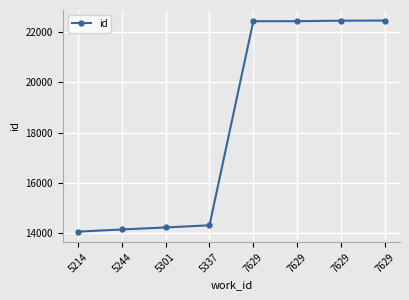

Where is the data nearest to the value 18256?

5337